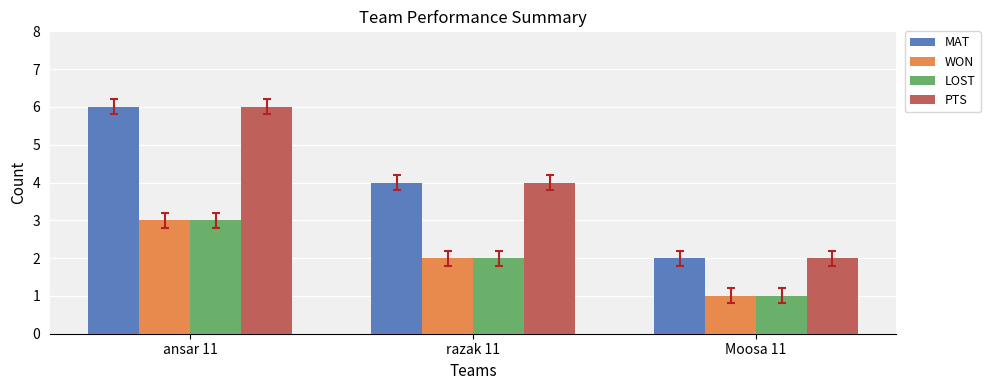

What is the sum of the PTS values at Moosa 11 and razak 11?

6